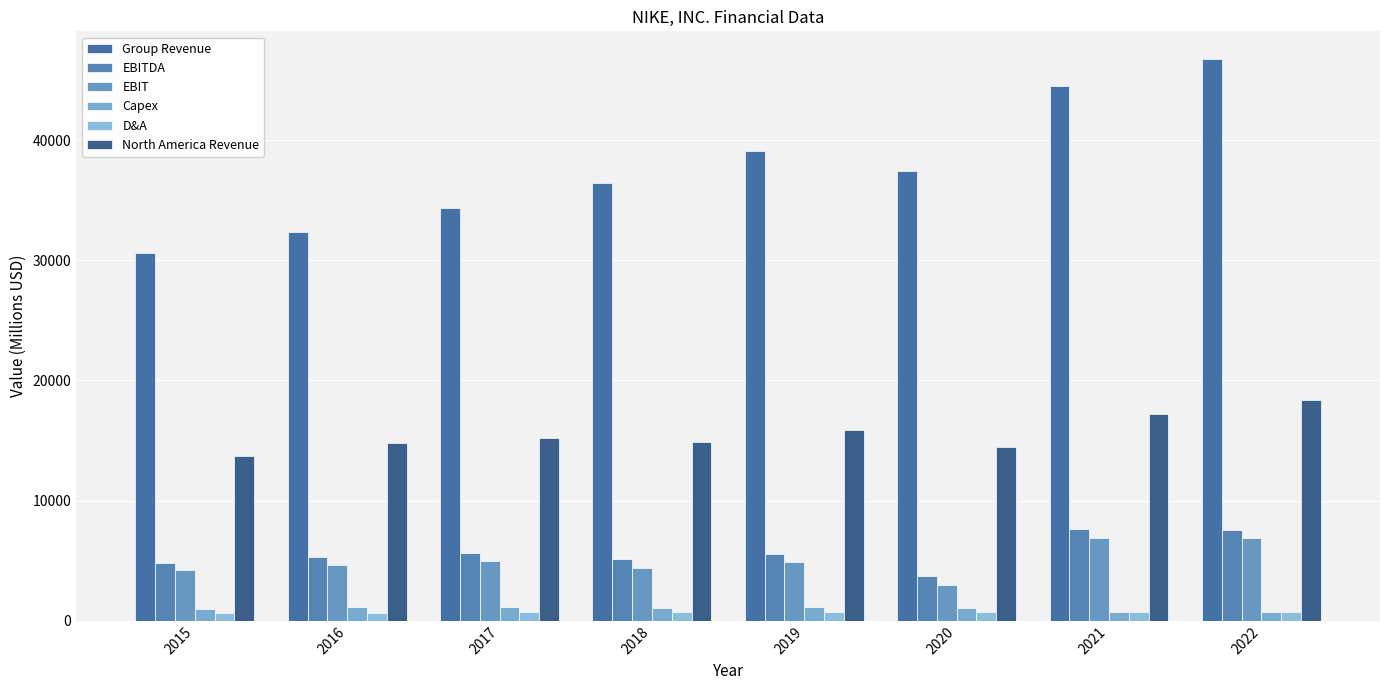

How many categories are shown in the chart?

8